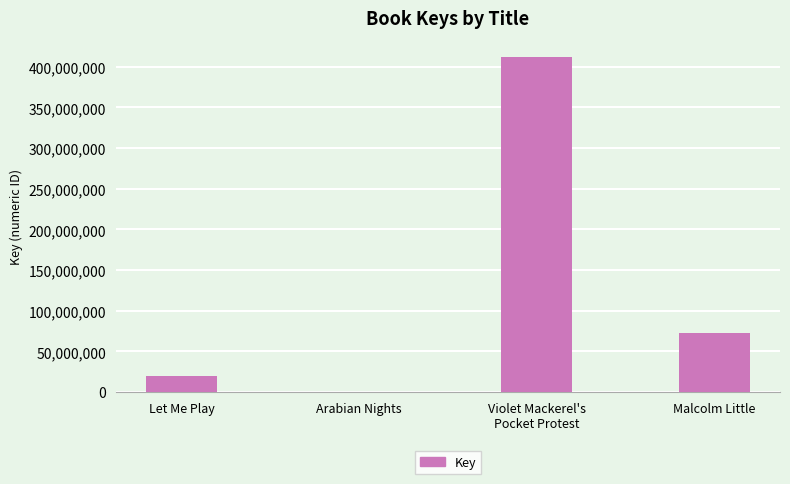

Between Violet Mackerel's
Pocket Protest and Malcolm Little, which is larger?

Violet Mackerel's
Pocket Protest